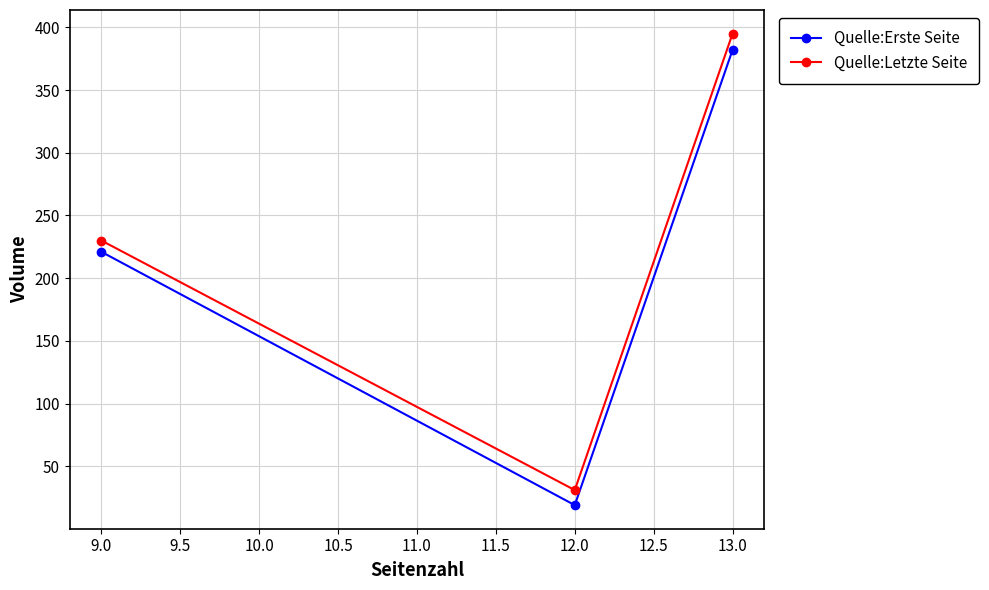

How many series are shown in this chart?

2